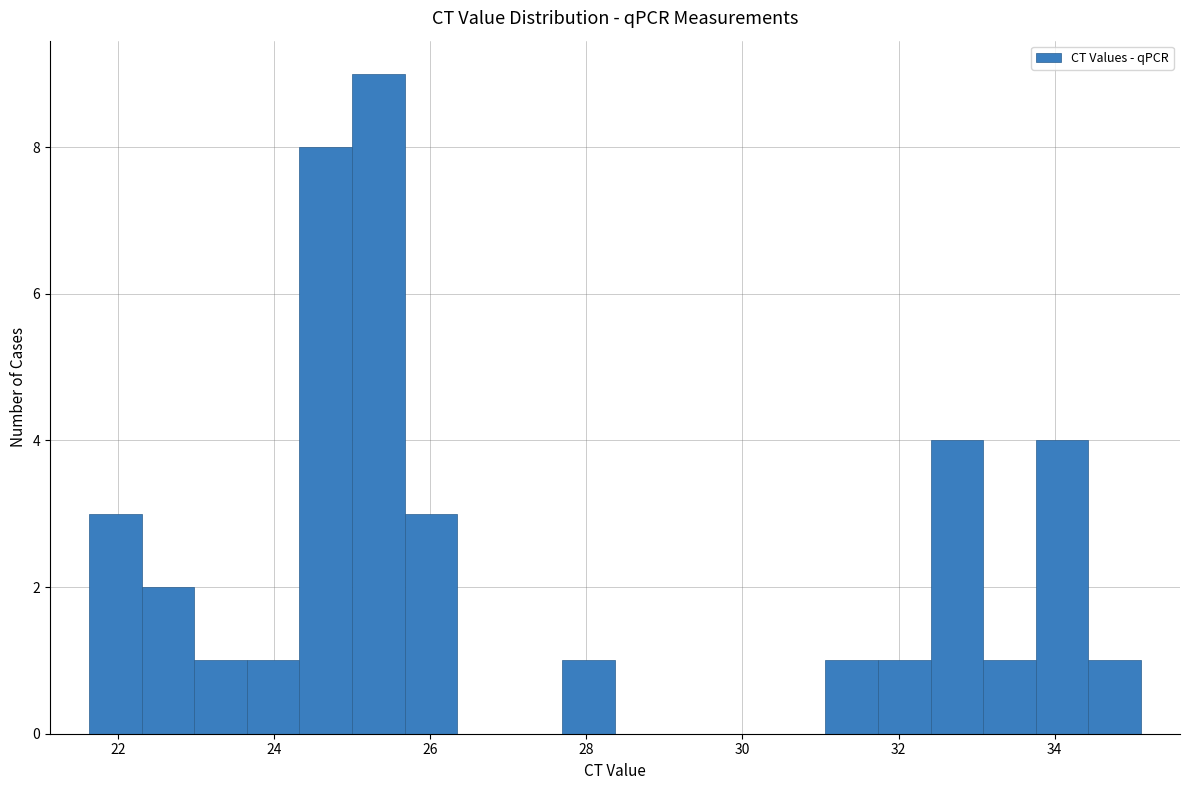

Read against the x-axis, roughly where is the centre of the tallest bar?

25.4